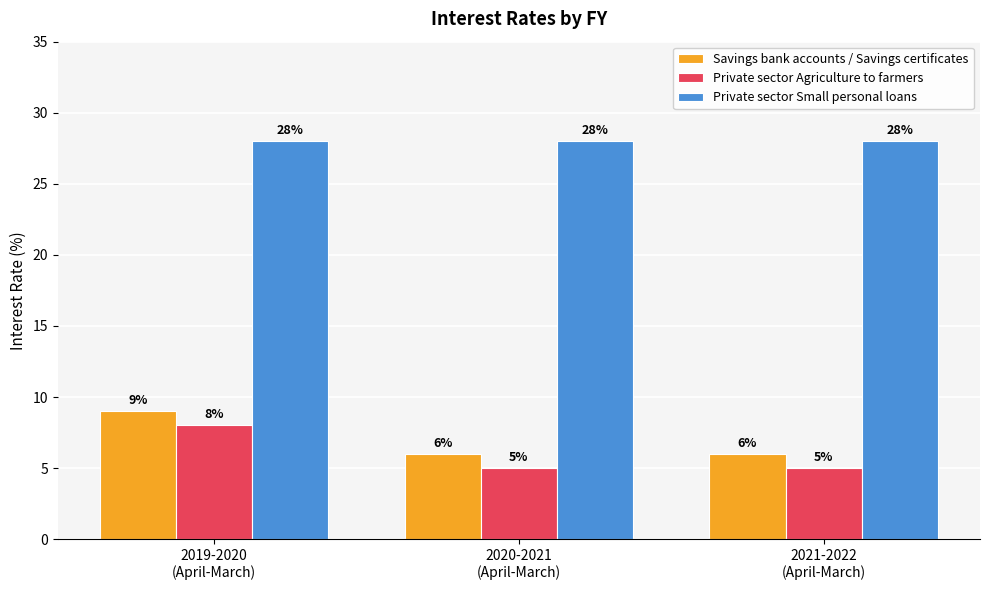

What is the label of the 1st bar from the right?

2021-2022
(April-March)